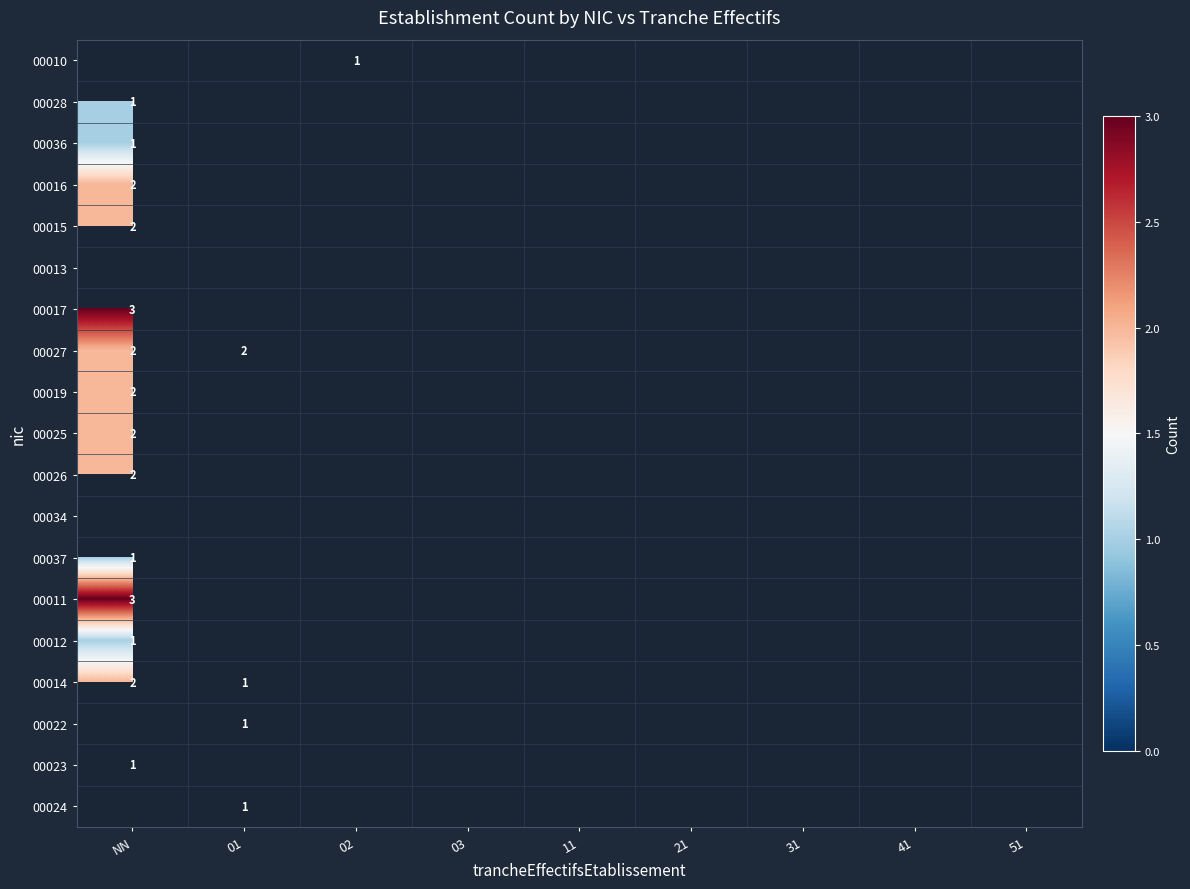

True or false: 00027 has a value of 3 at NN.

False